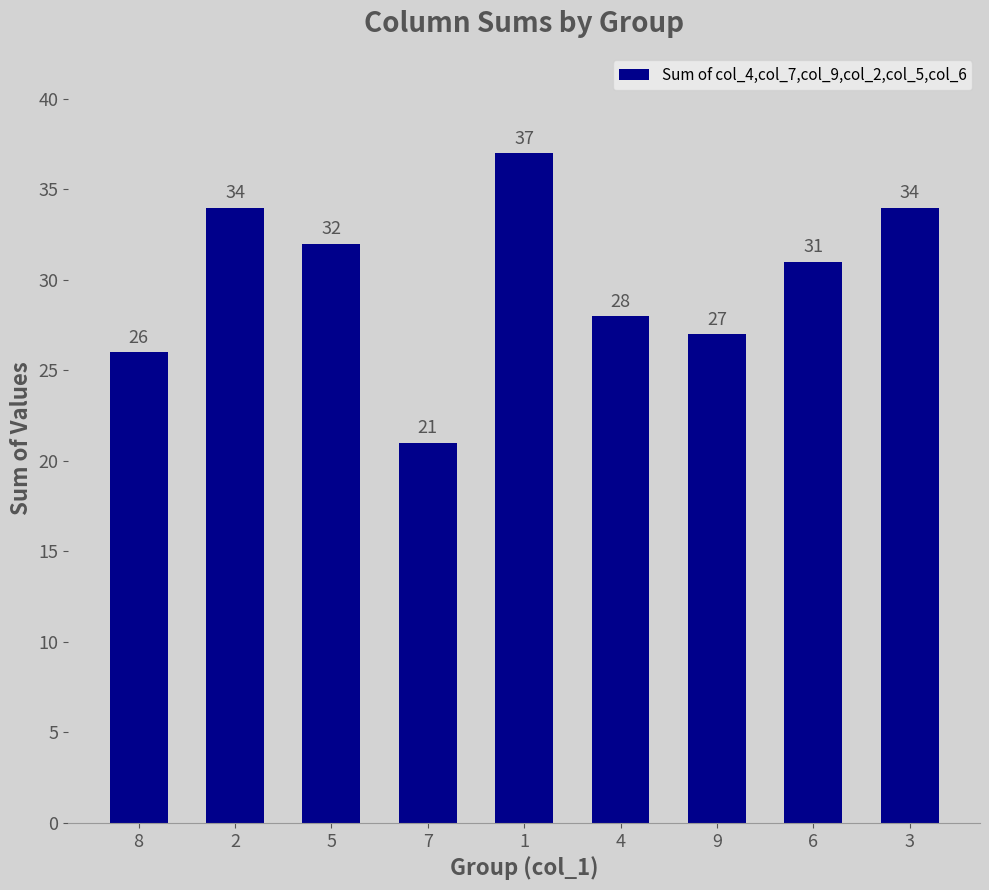

Which label corresponds to the smallest value in the chart?

7